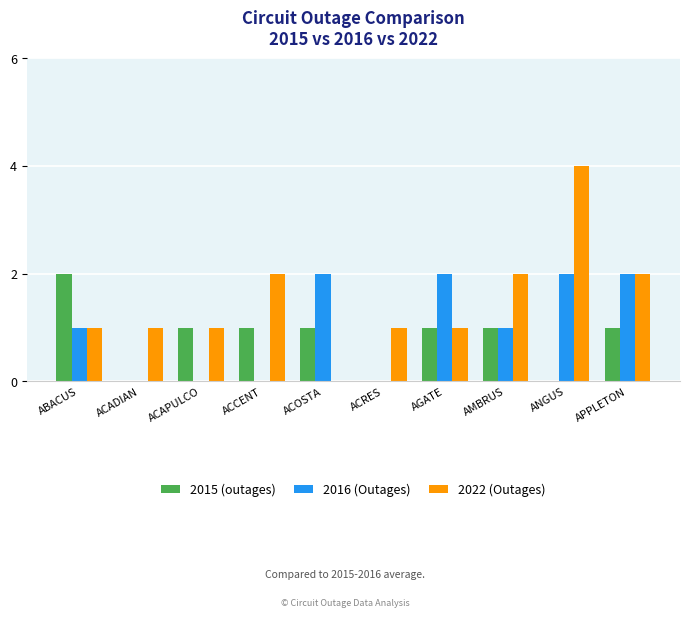

Are the bars horizontal?

No